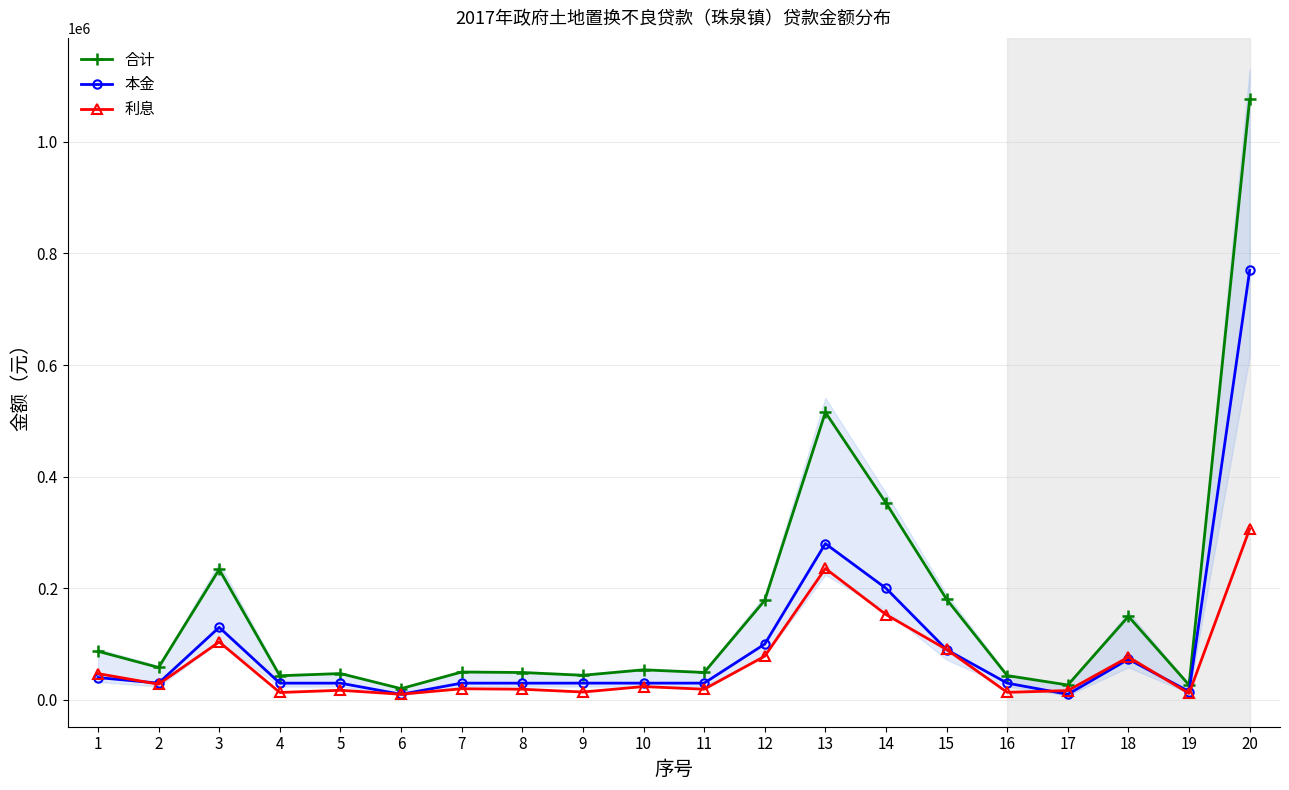

The value of 利息 at 3 is 103787.5. True or false?

True